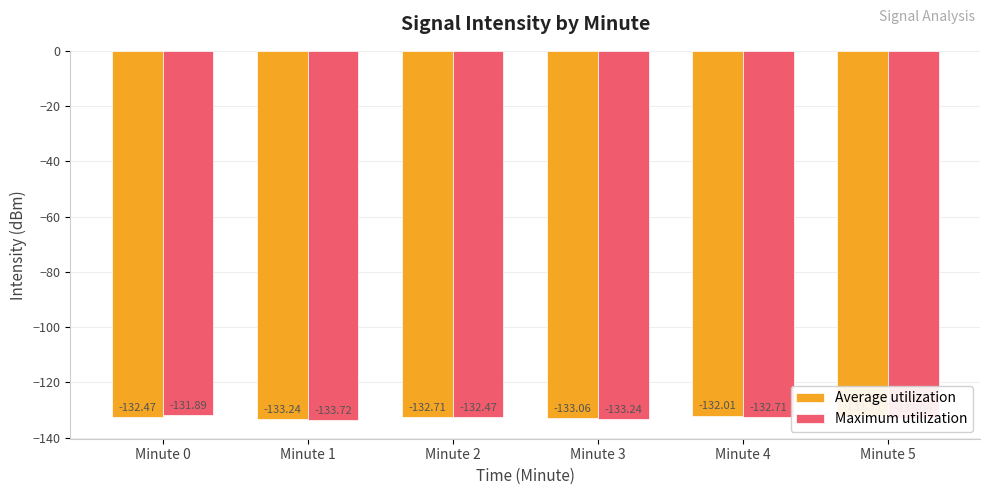

The value of Maximum utilization at Minute 4 is -235.0. True or false?

False